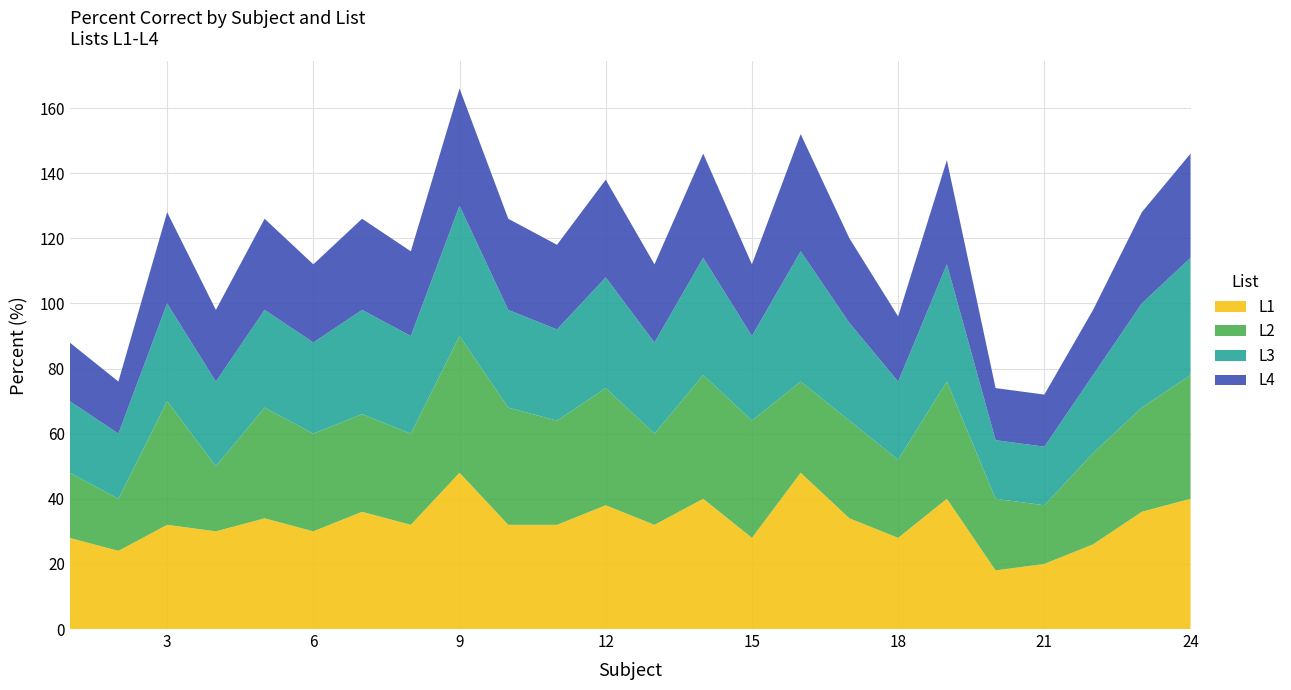

Reading right to left, list all the values displayed in this chart.

L1: 40	36	26	20	18	40	28	34	48	28	40	32	38	32	32	48	32	36	30	34	30	32	24	28
L2: 38	32	28	18	22	36	24	30	28	36	38	28	36	32	36	42	28	30	30	34	20	38	16	20
L3: 36	32	24	18	18	36	24	30	40	26	36	28	34	28	30	40	30	32	28	30	26	30	20	22
L4: 32	28	20	16	16	32	20	26	36	22	32	24	30	26	28	36	26	28	24	28	22	28	16	18